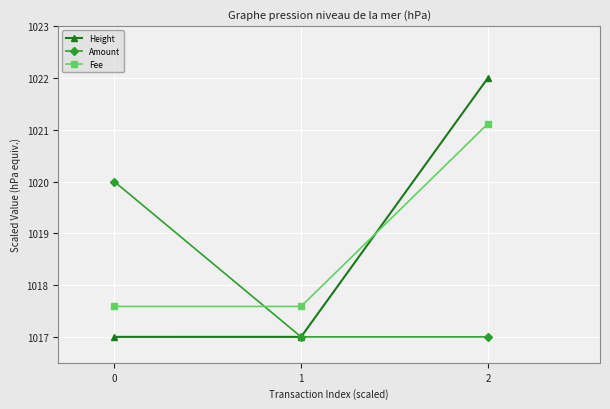

The Amount series shows 527.2 at 1. True or false?

False